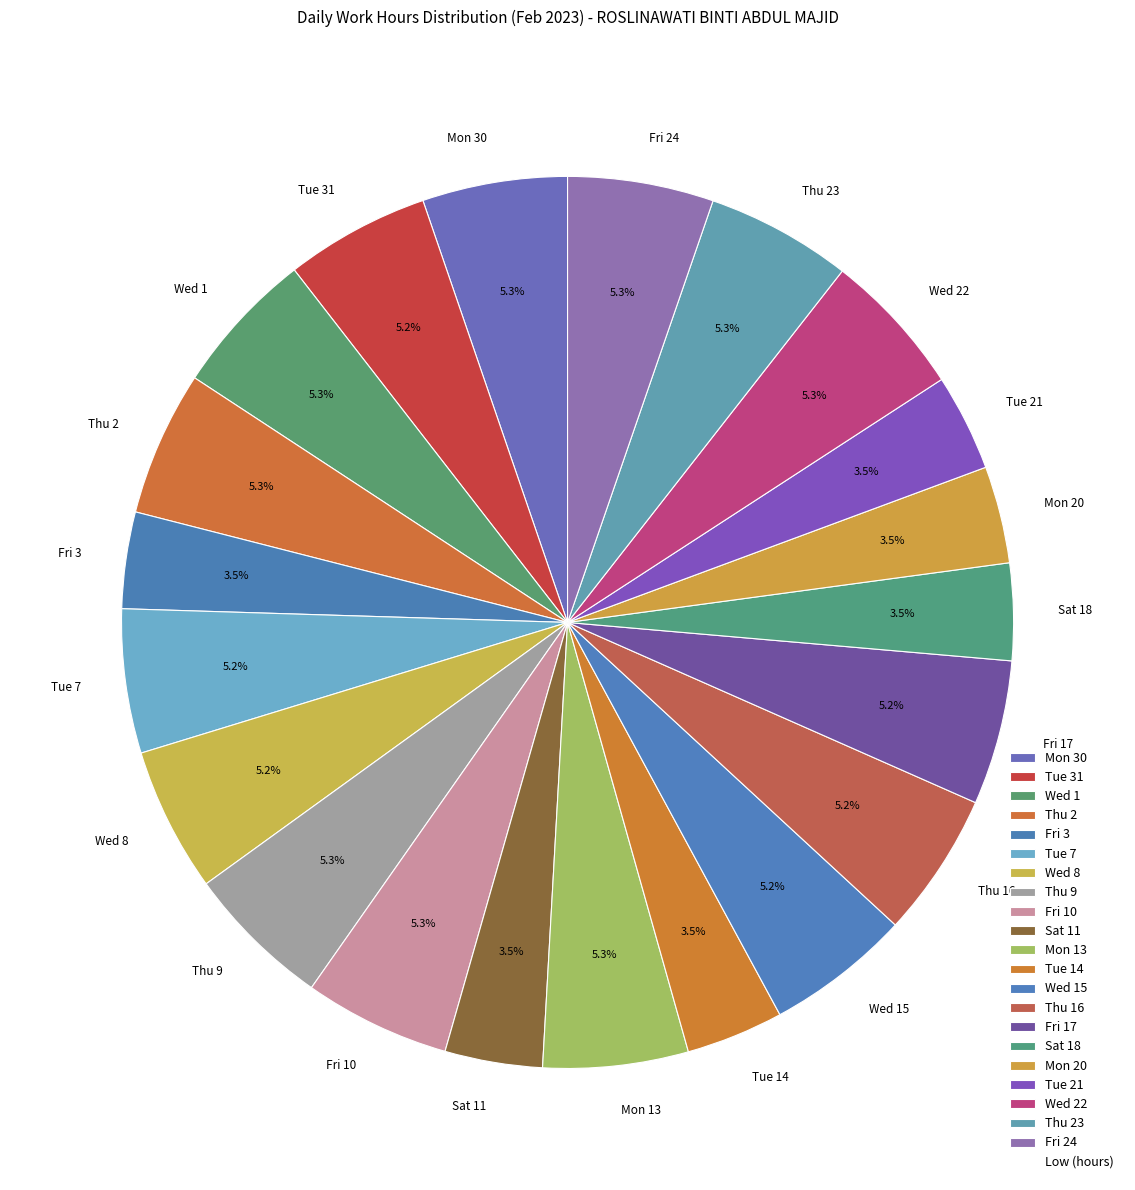

True or false: Fri 17 accounts for 5% of the total.

True